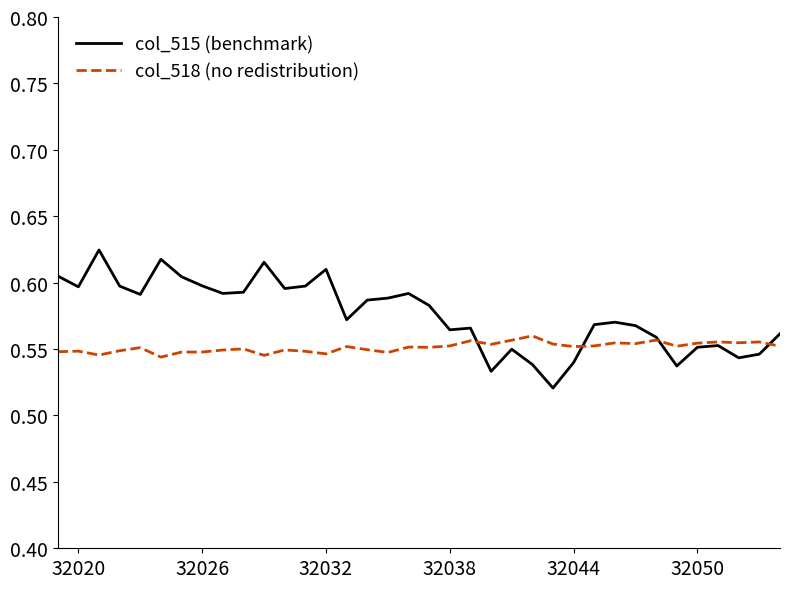

List the series in order of their peak value, lowest first.

col_518 (no redistribution), col_515 (benchmark)